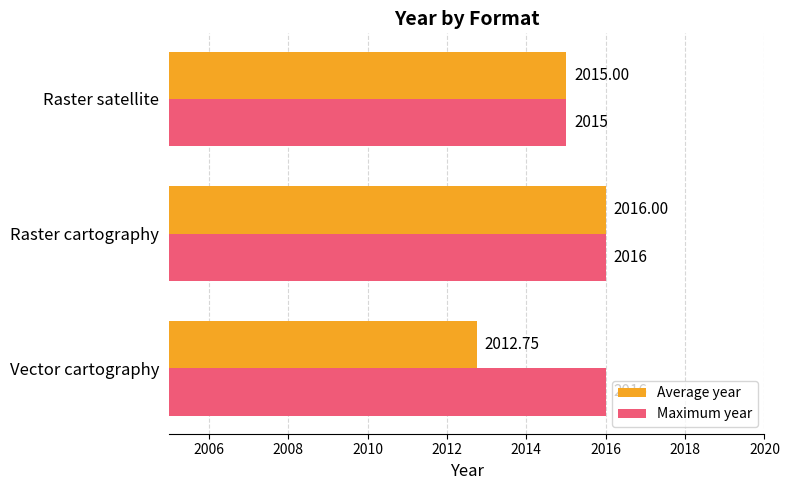

At which category does the chart reach its minimum across all series?

Vector cartography